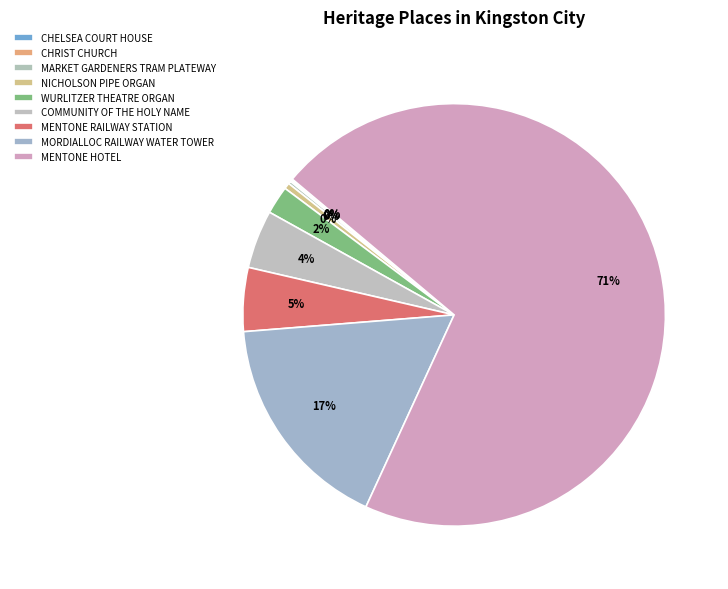

What percentage is NOT represented by NICHOLSON PIPE ORGAN?

99.5%